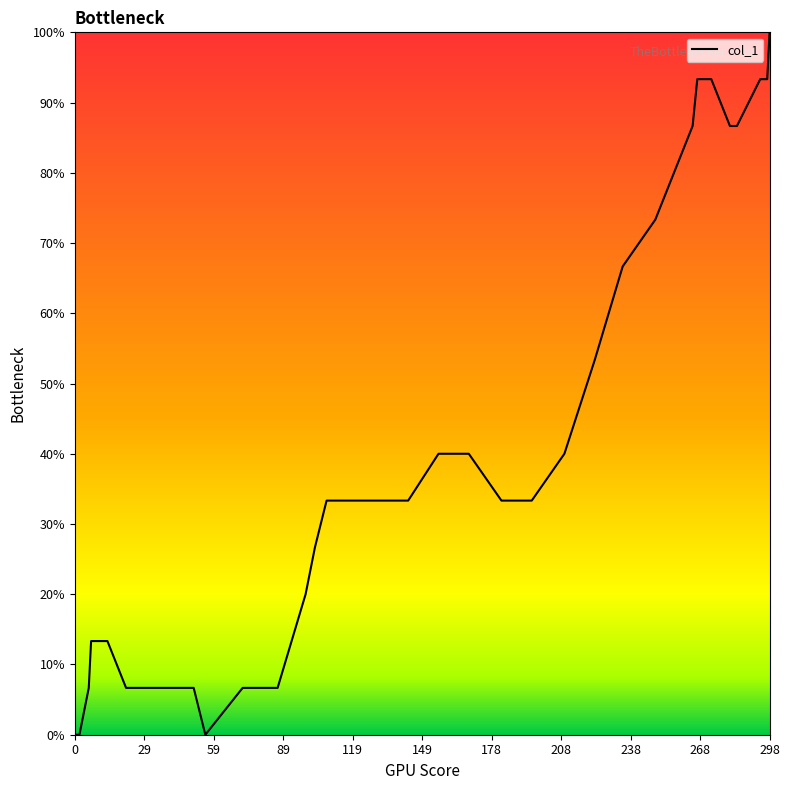

How many interior local valleys (lower than both neighbors) does the data have?

1